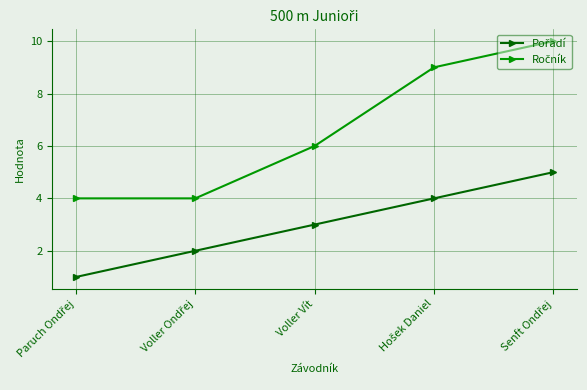

What is the label of the 3rd point from the left?

Voller Vít